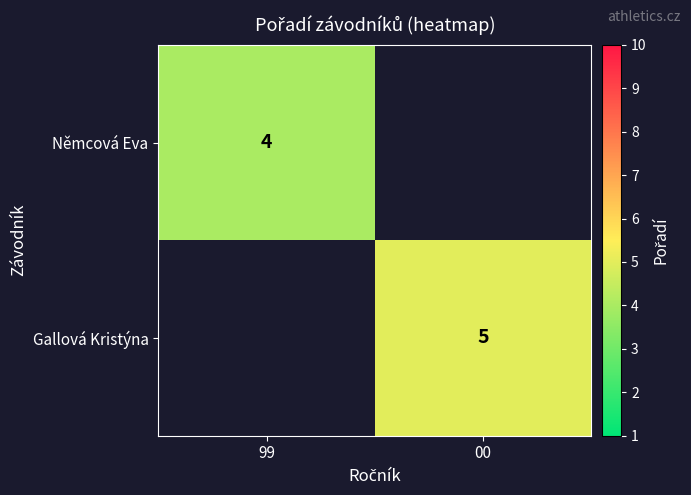

Is it true that Gallová Kristýna equals 5 at 00?

True